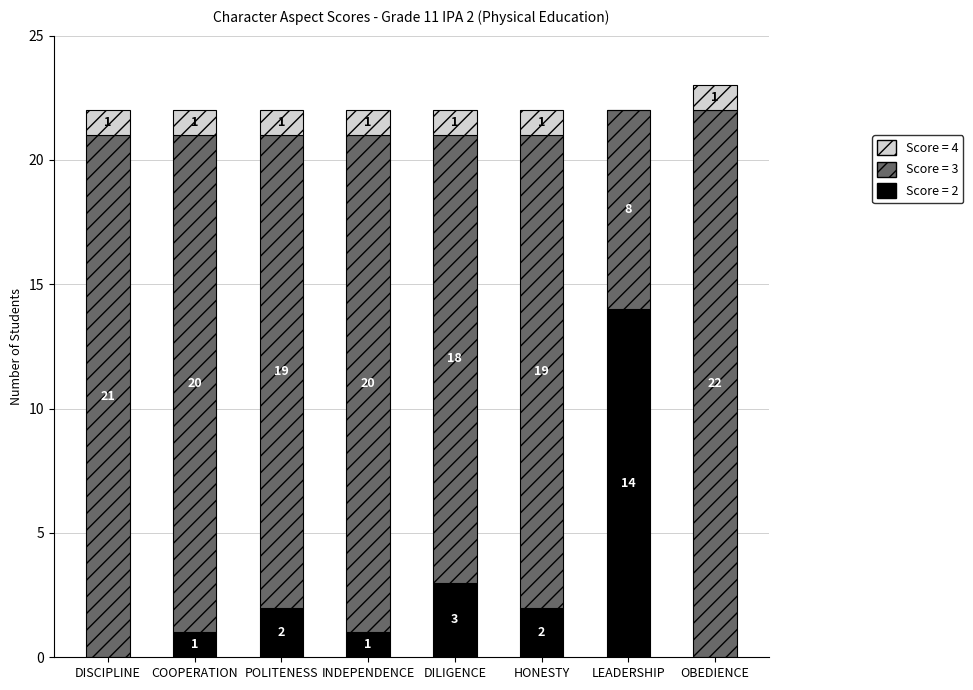

Read the Score = 2 value at LEADERSHIP, to the nearest 10.

10